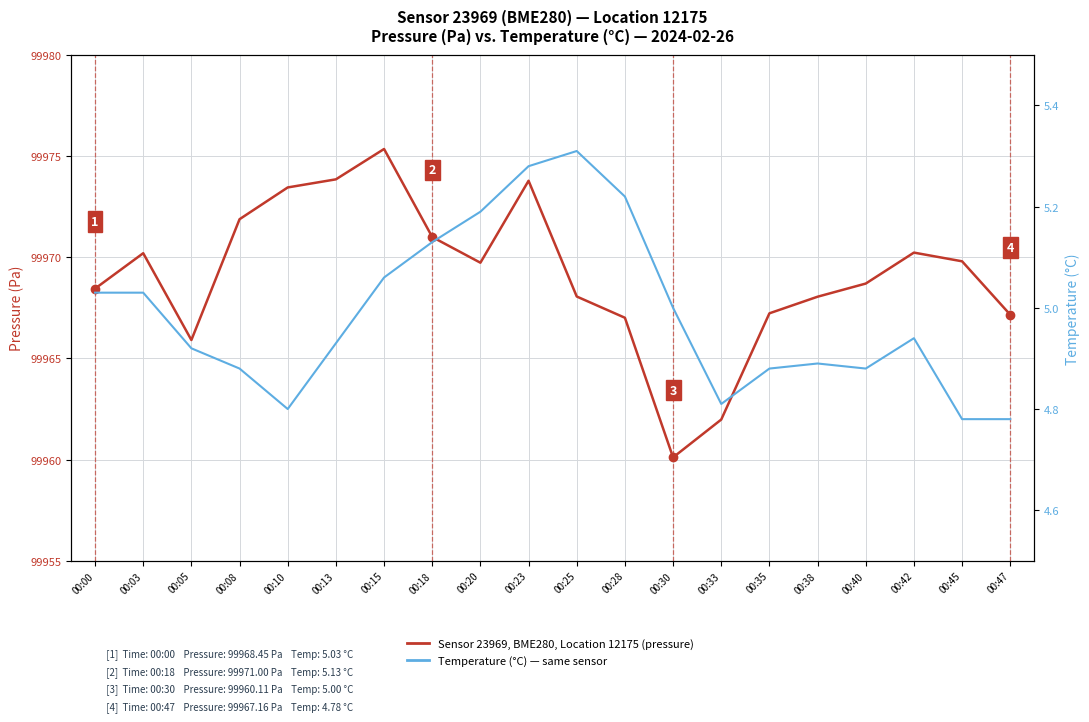

Is this an area chart (filled region under the line)?

No